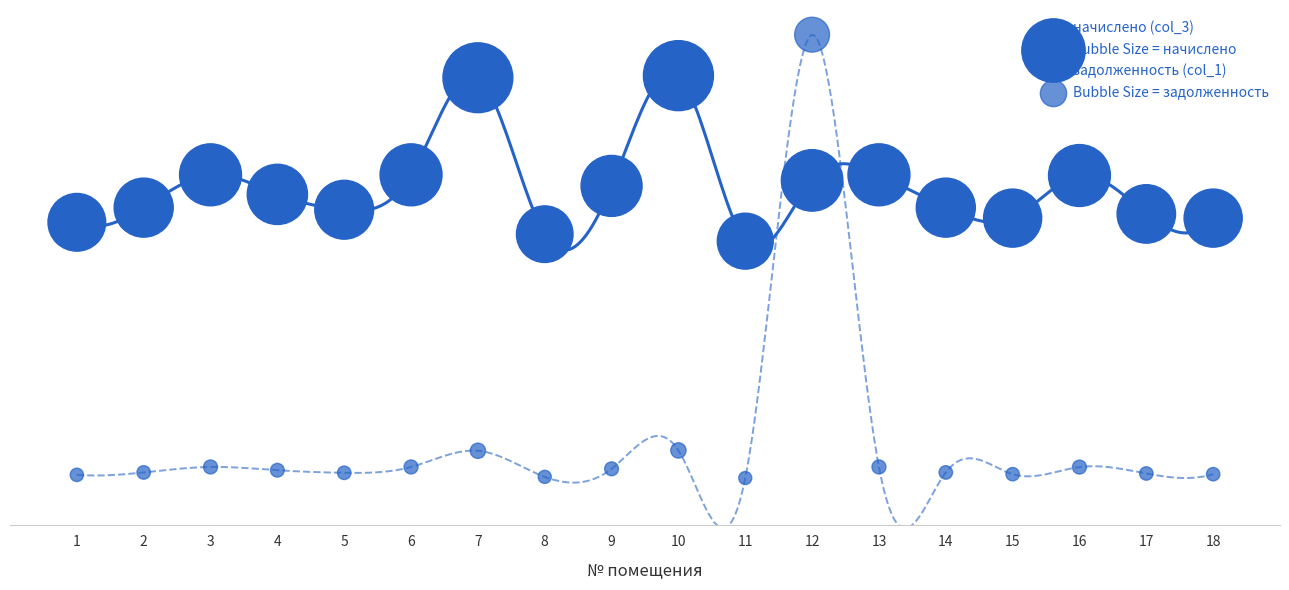

Is the value of задолженность (col_1) at 15 greater than the value of начислено (col_3) at 8?

No